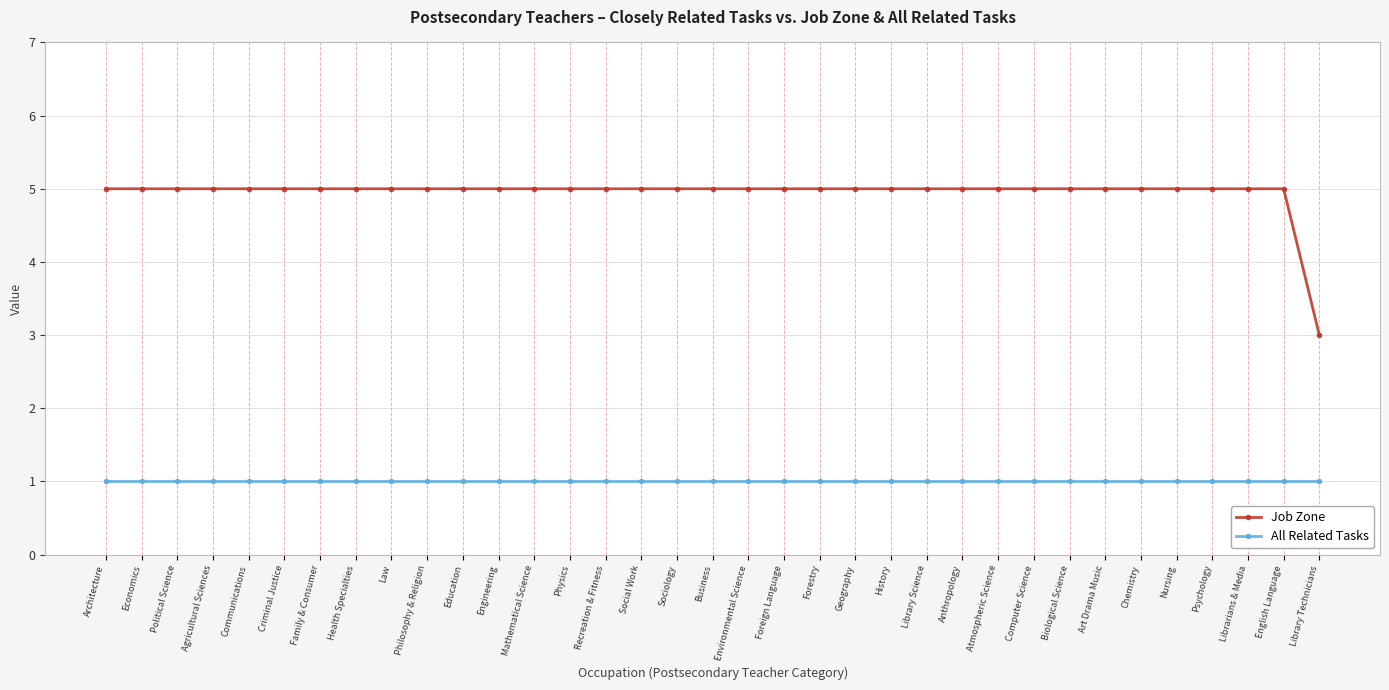

List the series in order of their overall mean, highest first.

Job Zone, All Related Tasks